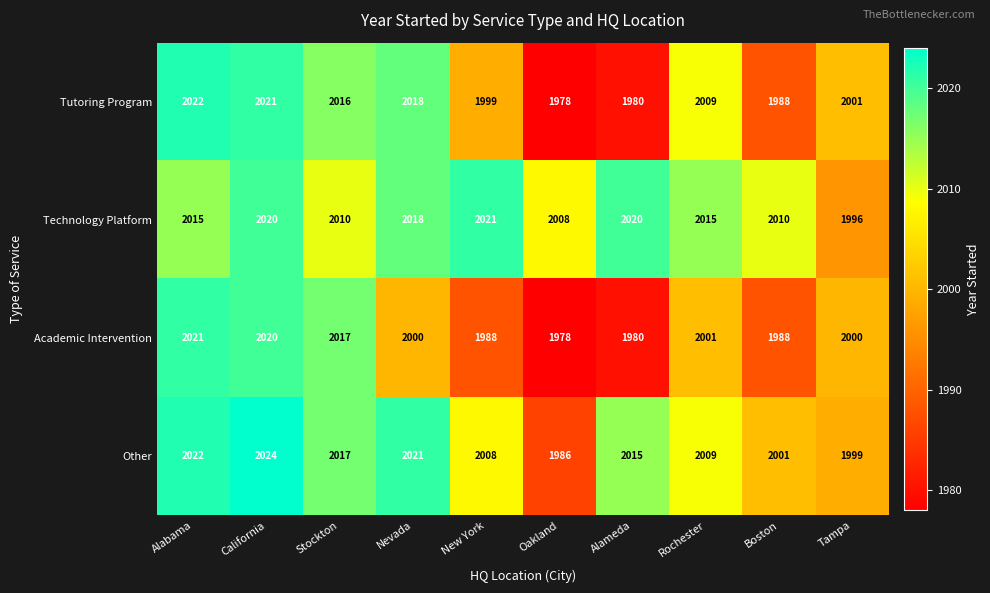

What is the sum of the Other values at Oakland and California?

4010